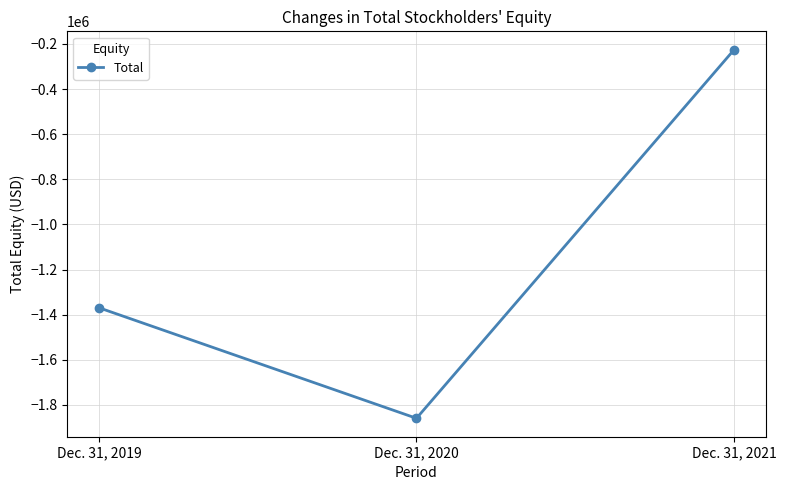

True or false: the data shows -1369190 at Dec. 31, 2019.

True